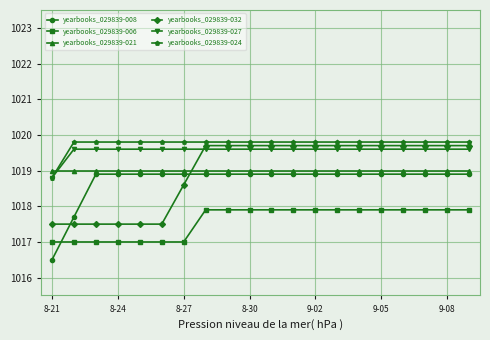

What is the value of the yearbooks_029839-024 point at the 13th from the left?

1019.8